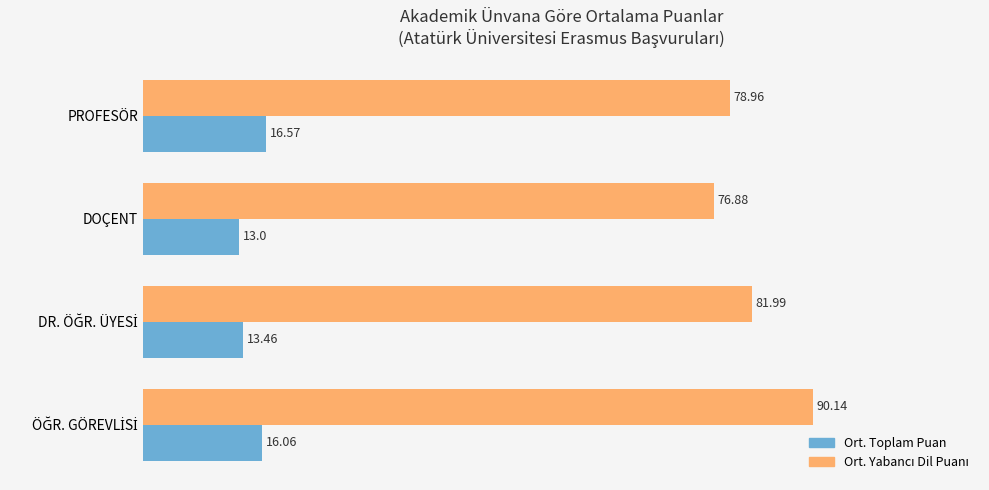

What is the highest value of the Ort. Toplam Puan series?

16.6